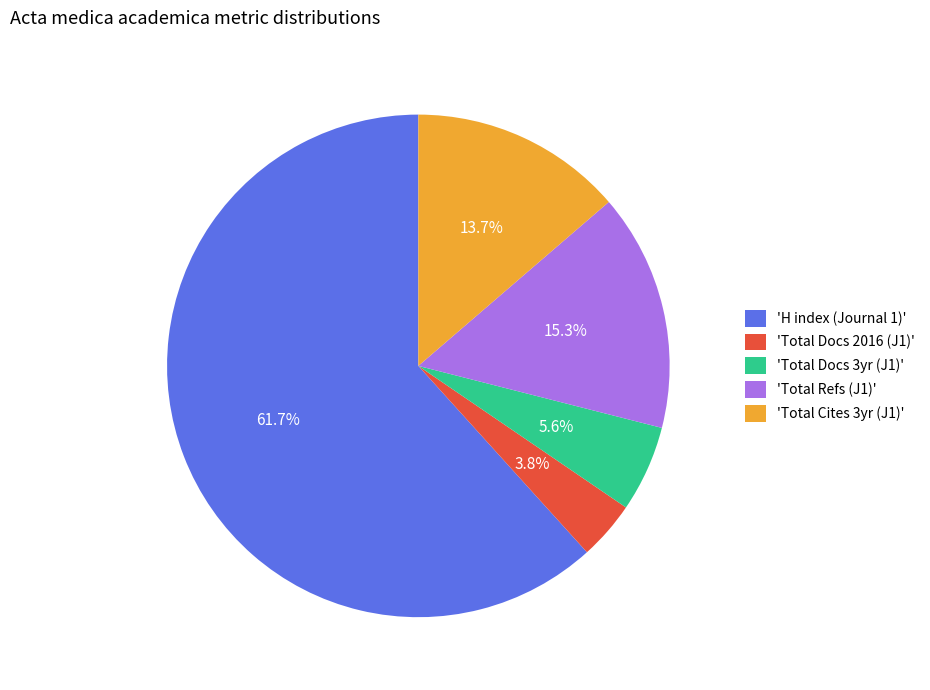

What portion of the pie excludes 'Total Refs (J1)'?

84.7%